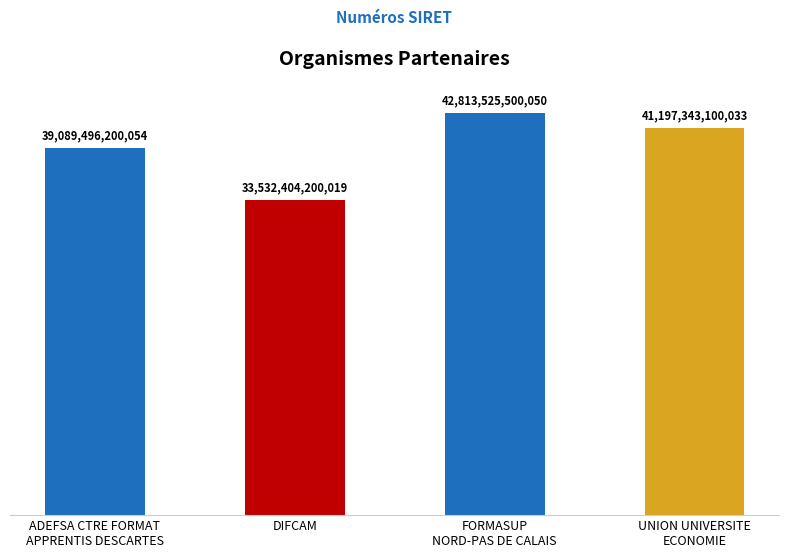

Reading left to right, transcribe all the data shown in this chart.

39089496200054	33532404200019	42813525500050	41197343100033